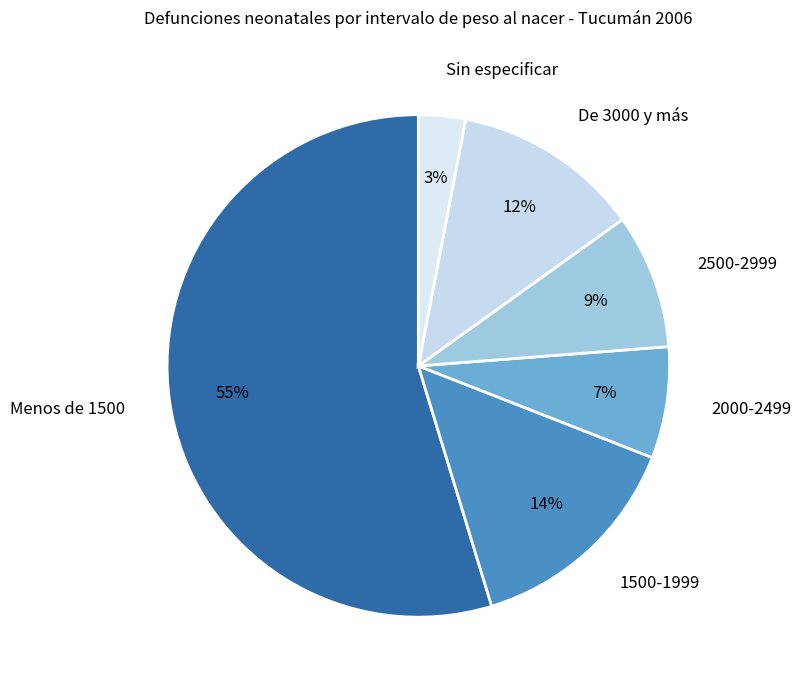

Is it true that Menos de 1500 is 55% of the pie?

True